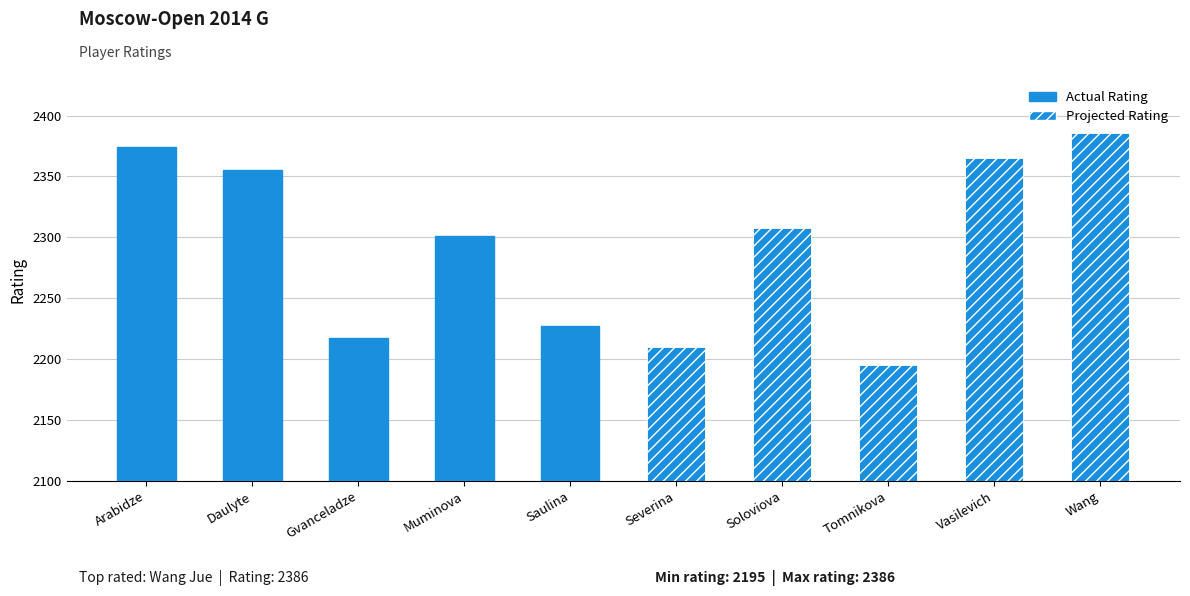

Reading right to left, extract all data points from this chart.

Wang=2386	Vasilevich=2365	Tomnikova=2195	Soloviova=2308	Severina=2210	Saulina=2227	Muminova=2301	Gvanceladze=2217	Daulyte=2355	Arabidze=2374